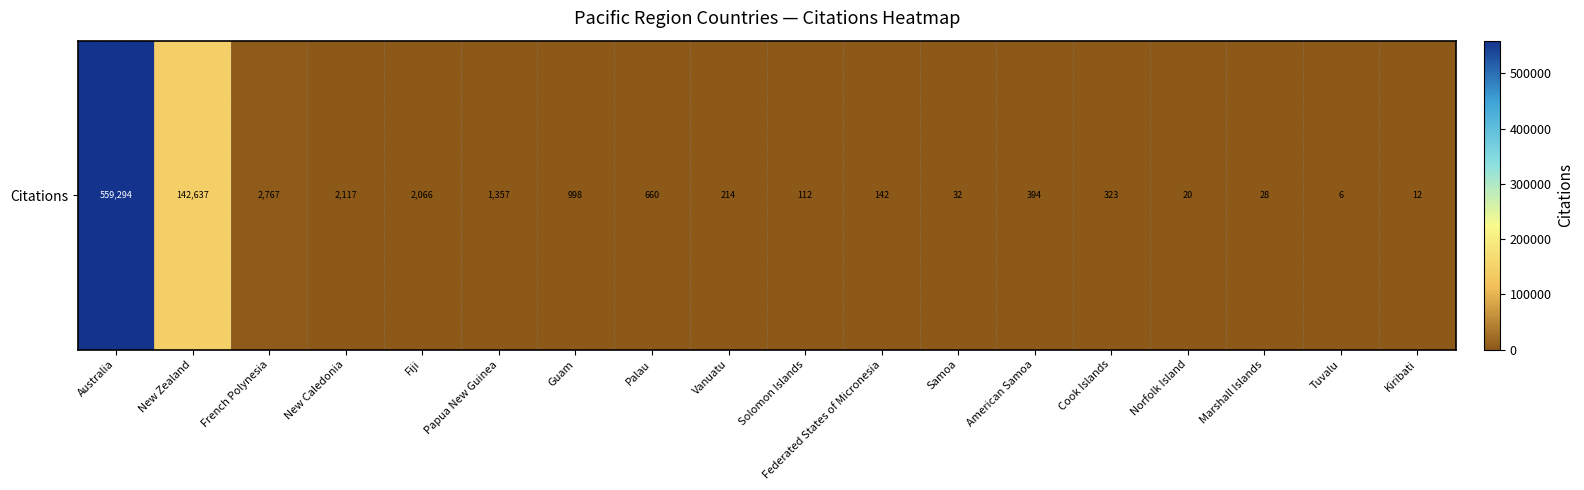

Rank the categories by value from lowest to highest.

Tuvalu, Kiribati, Norfolk Island, Marshall Islands, Samoa, Solomon Islands, Federated States of Micronesia, Vanuatu, Cook Islands, American Samoa, Palau, Guam, Papua New Guinea, Fiji, New Caledonia, French Polynesia, New Zealand, Australia